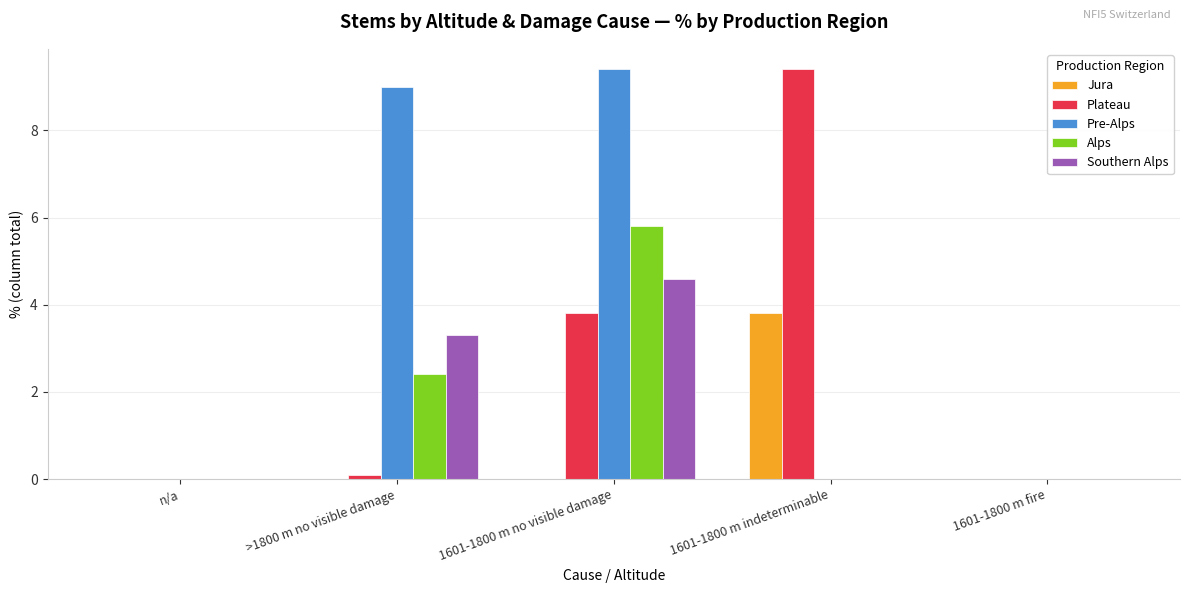

How many groups of bars are there?

5